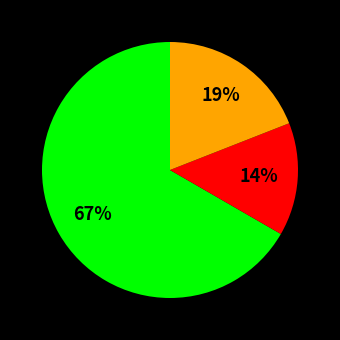

Is there a majority slice in this chart?

Yes